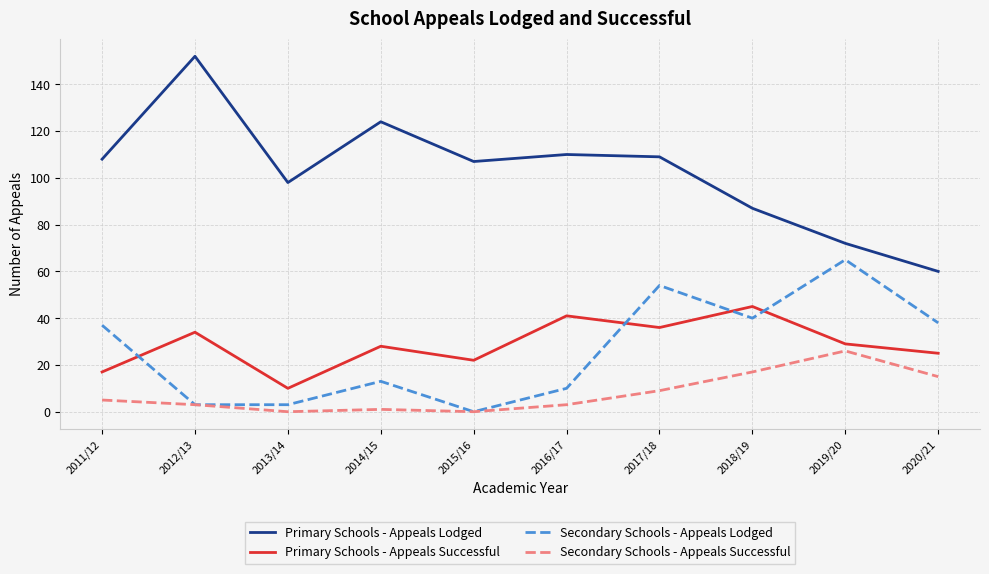

Count the number of data series in this chart.

4